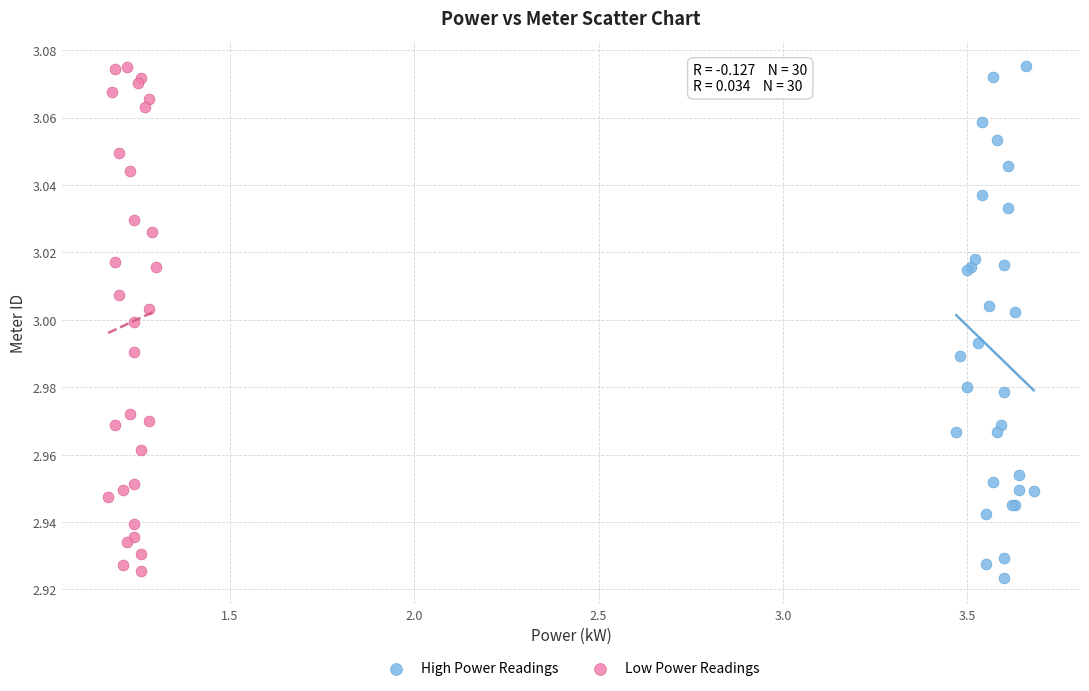

Which series has the widest spread of Y values?

High Power Readings